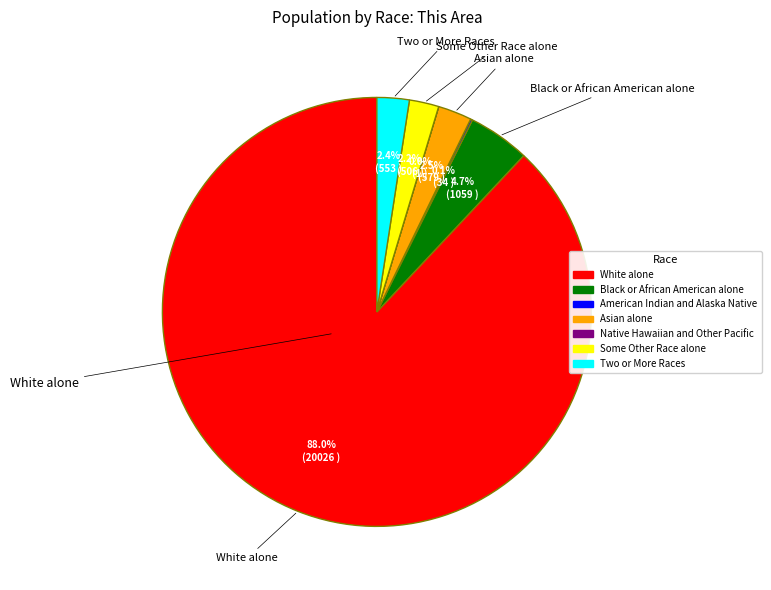

Is there any slice that represents more than half of the pie?

Yes